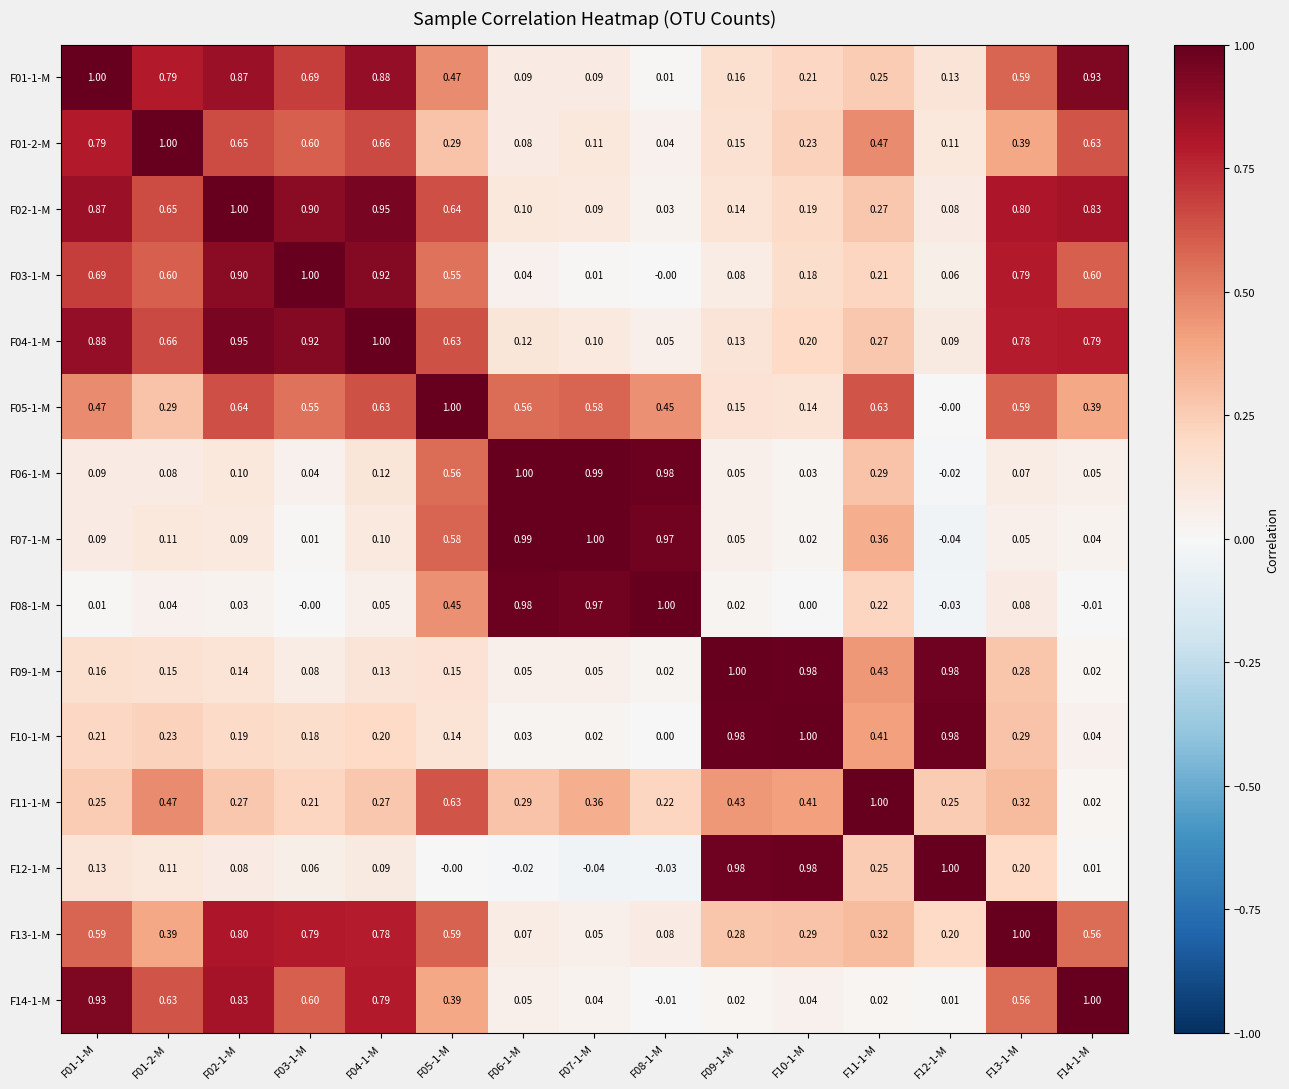

Is the value of F12-1-M at F01-2-M greater than the value of F05-1-M at F12-1-M?

Yes